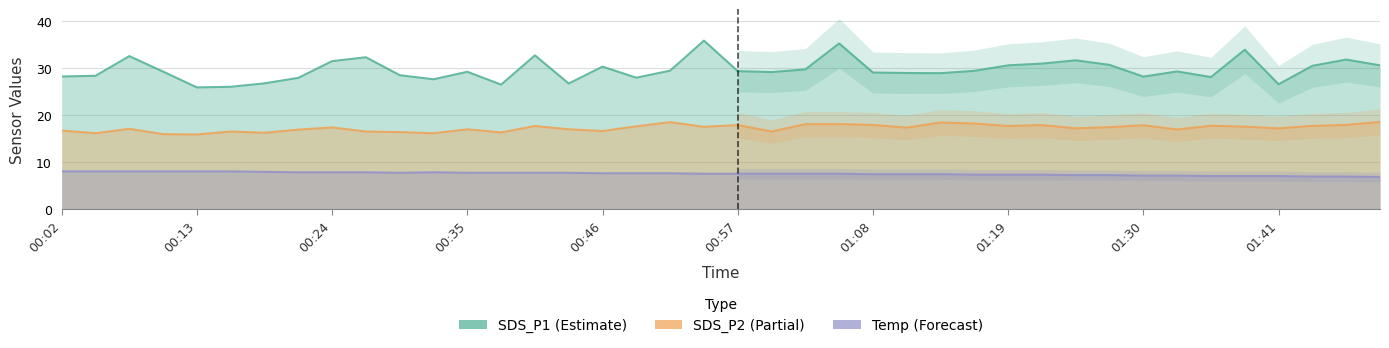

Count the number of data series in this chart.

3